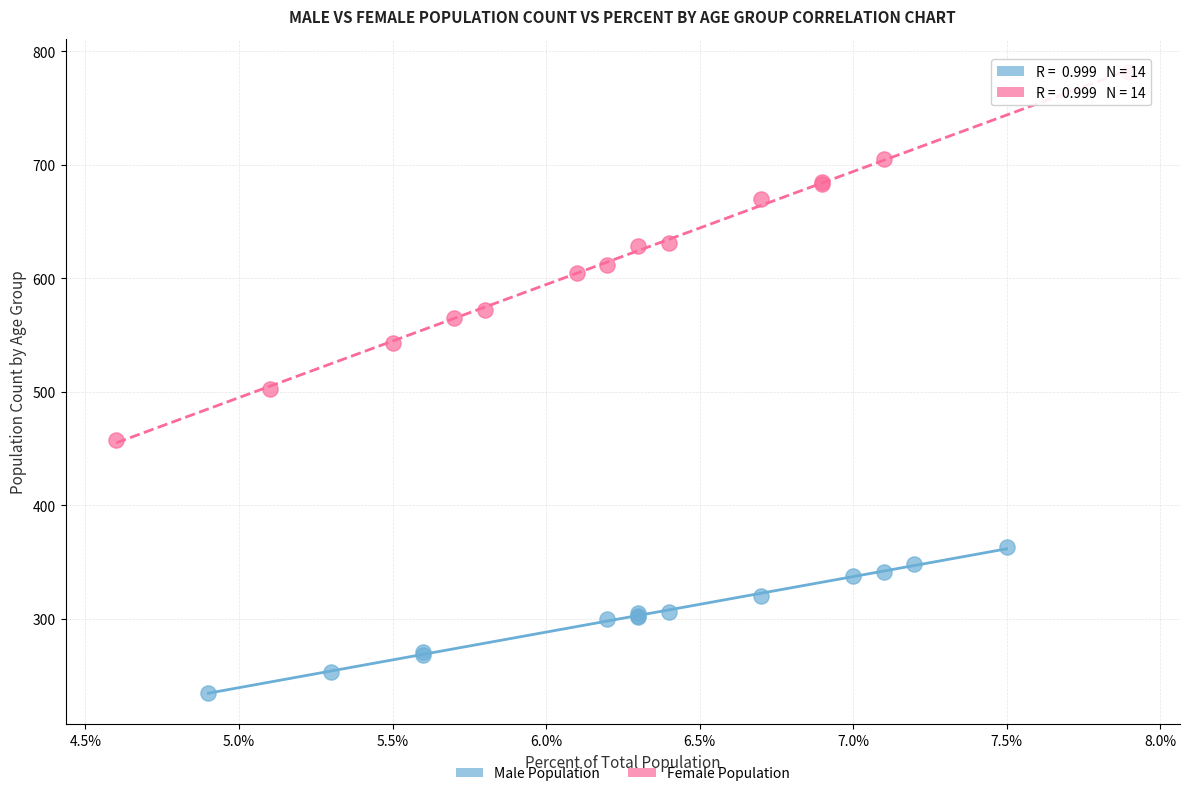

Which series reaches the minimum Y coordinate?

Male Population